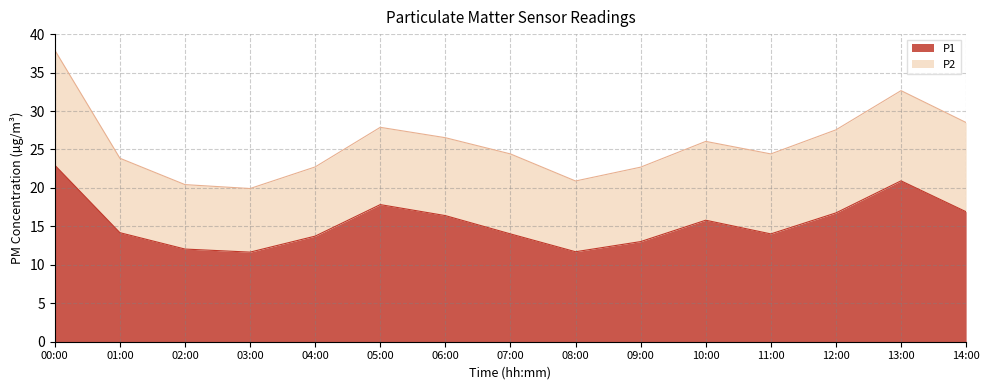

Between 02:00 and 11:00, which is larger?

11:00